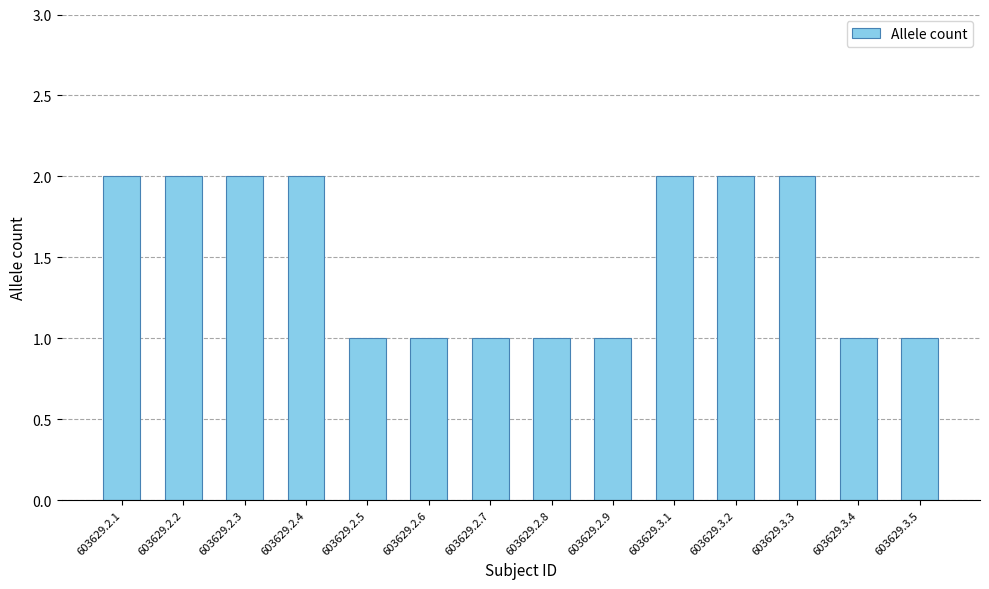

What is the sum of the values at 603629.3.4 and 603629.3.1?

3